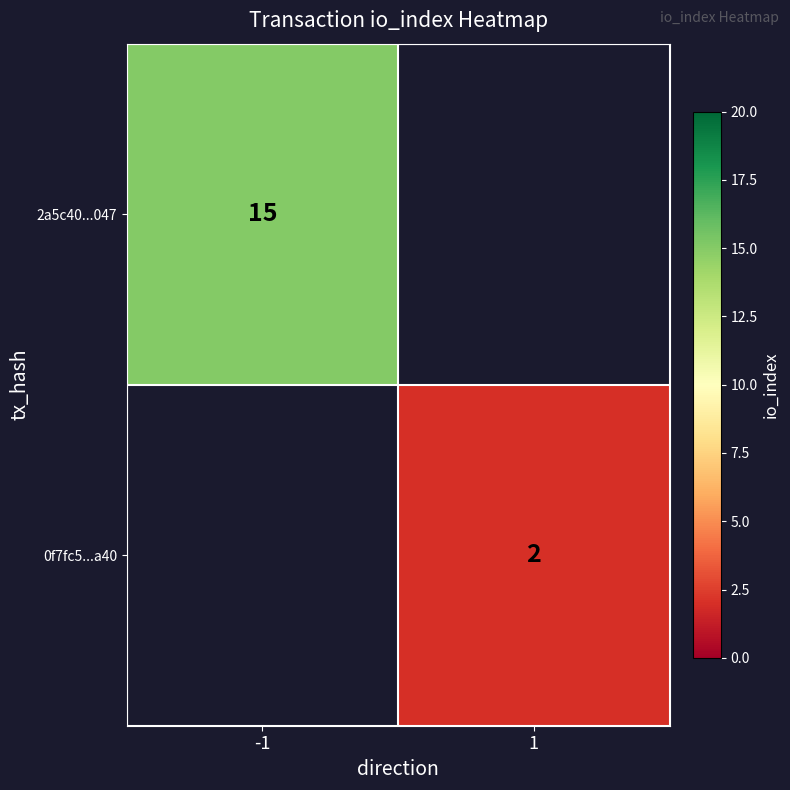

True or false: 0f7fc5...a40 has a value of 3.5 at 1.

False